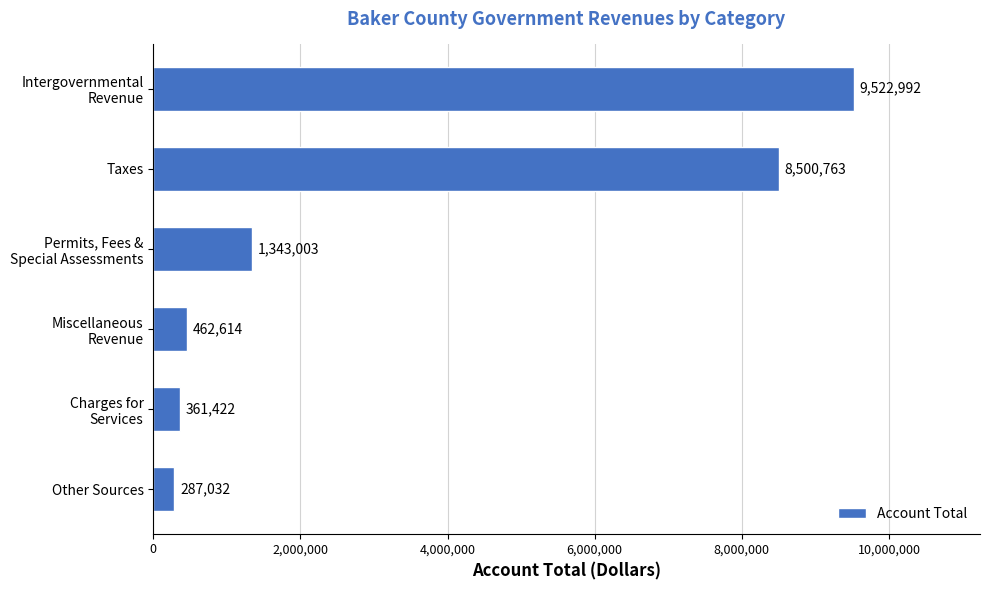

Reading top to bottom, list all the values displayed in this chart.

9522992	8500763	1343003	462614	361422	287032